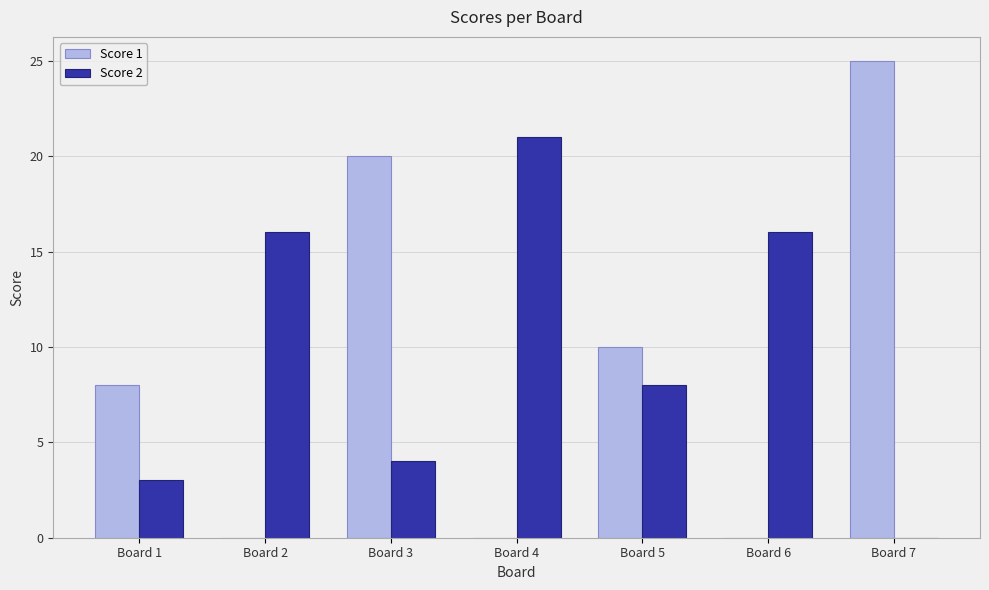

What is the total value across all series at Board 5?

18